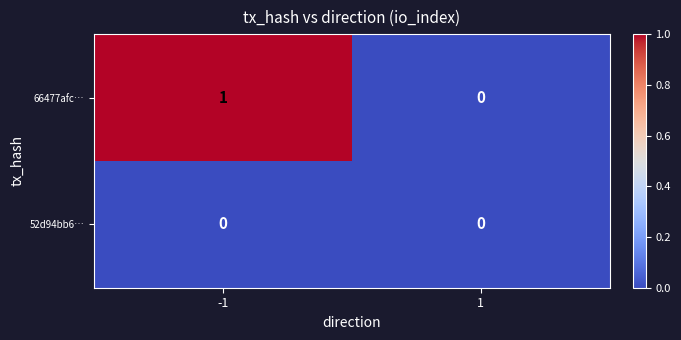

Reading right to left, what are all the values shown in this chart?

66477afc…: 1=0	-1=1
52d94bb6…: 1=0	-1=0